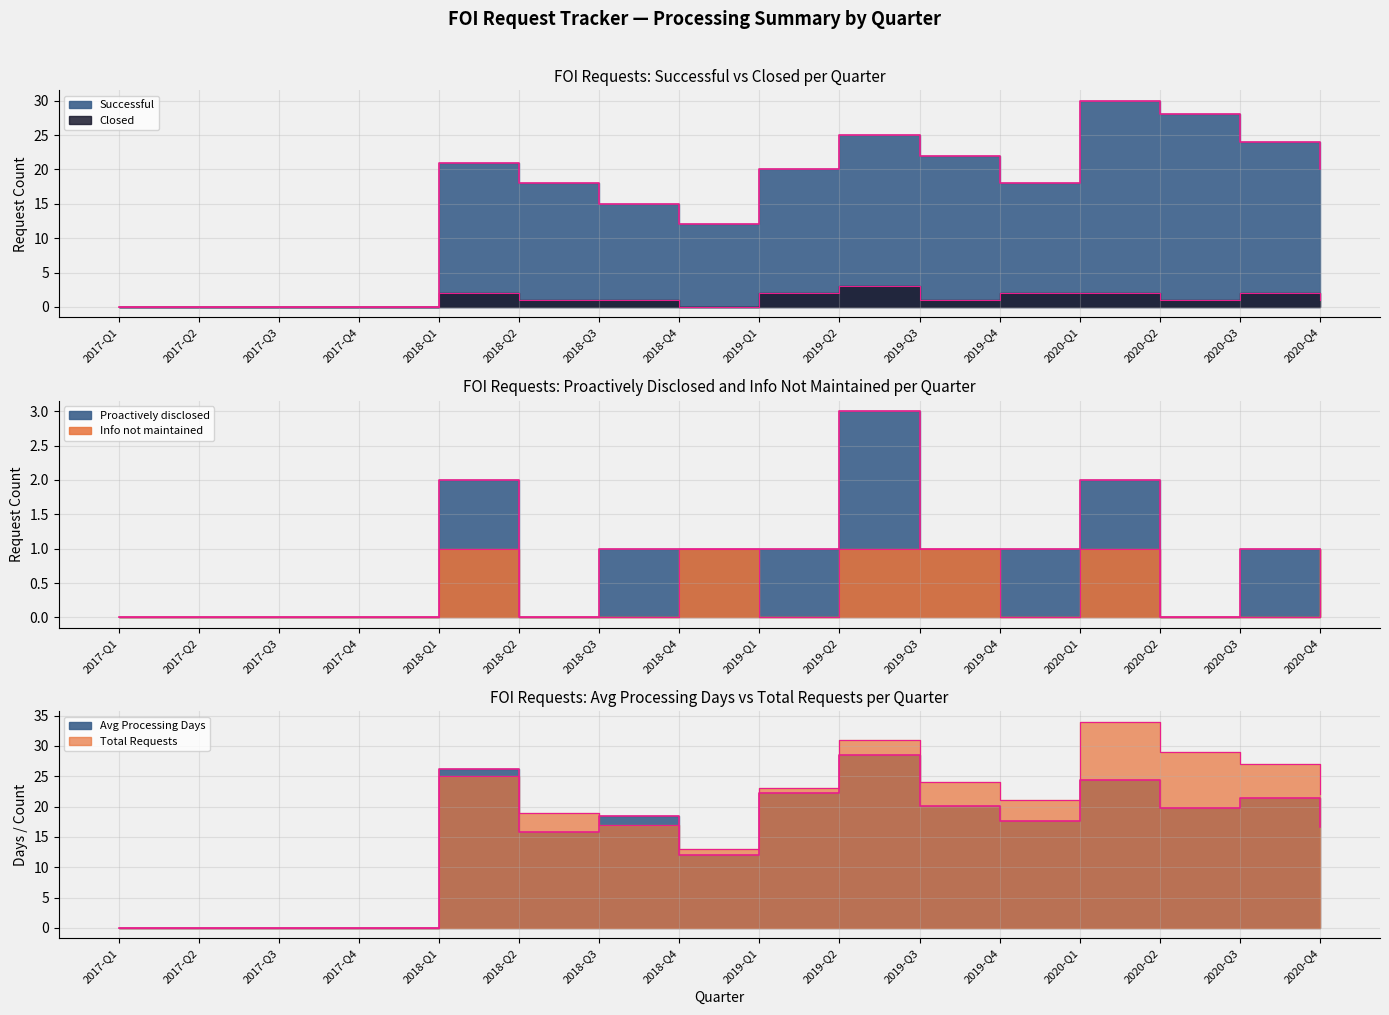

What value does the Successful series have at 2018-Q3?

15